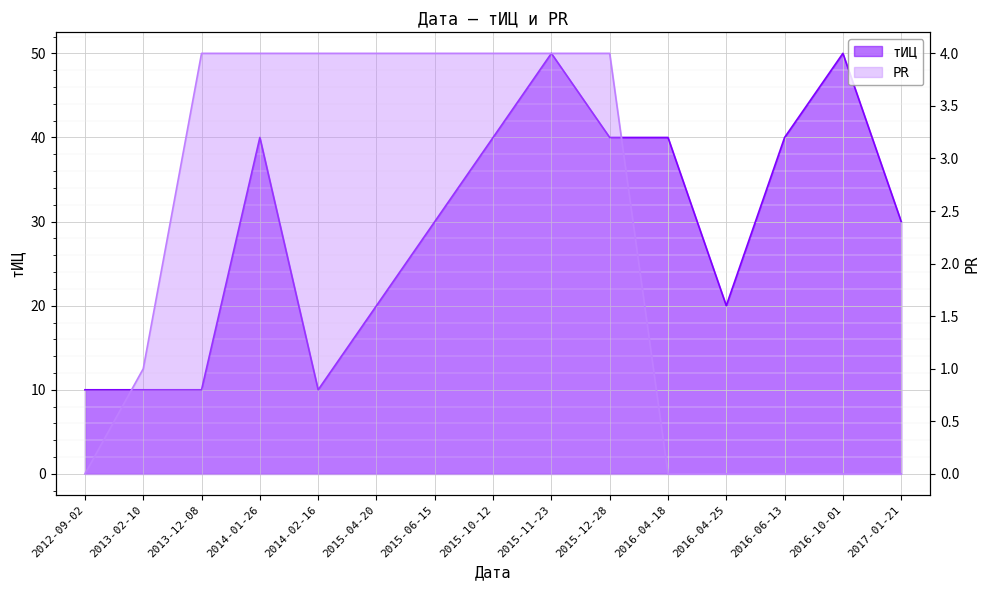

Reading right to left, transcribe all the data shown in this chart.

тИЦ: 30	50	40	20	40	40	50	40	30	20	10	40	10	10	10
PR: 0	0	0	0	0	4	4	4	4	4	4	4	4	1	0